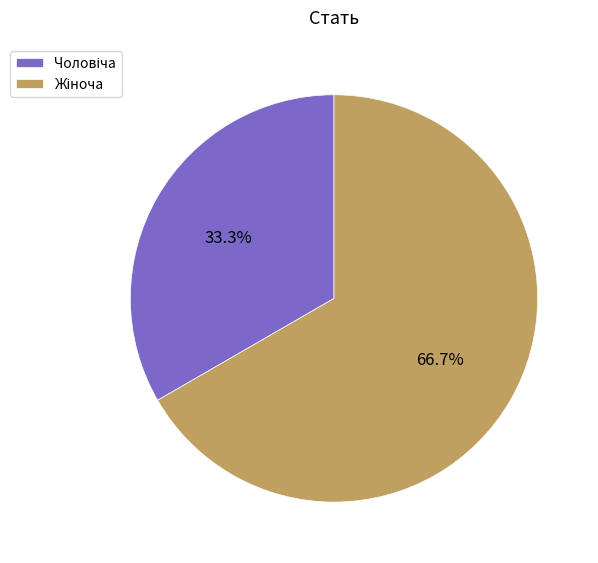

The Жіноча slice represents 78% of the pie. True or false?

False